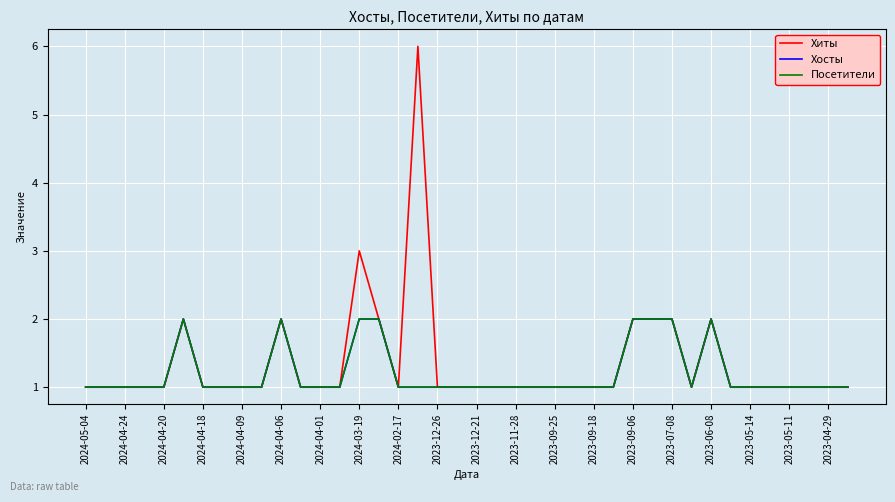

Which series has the largest range (max minus min)?

Хиты